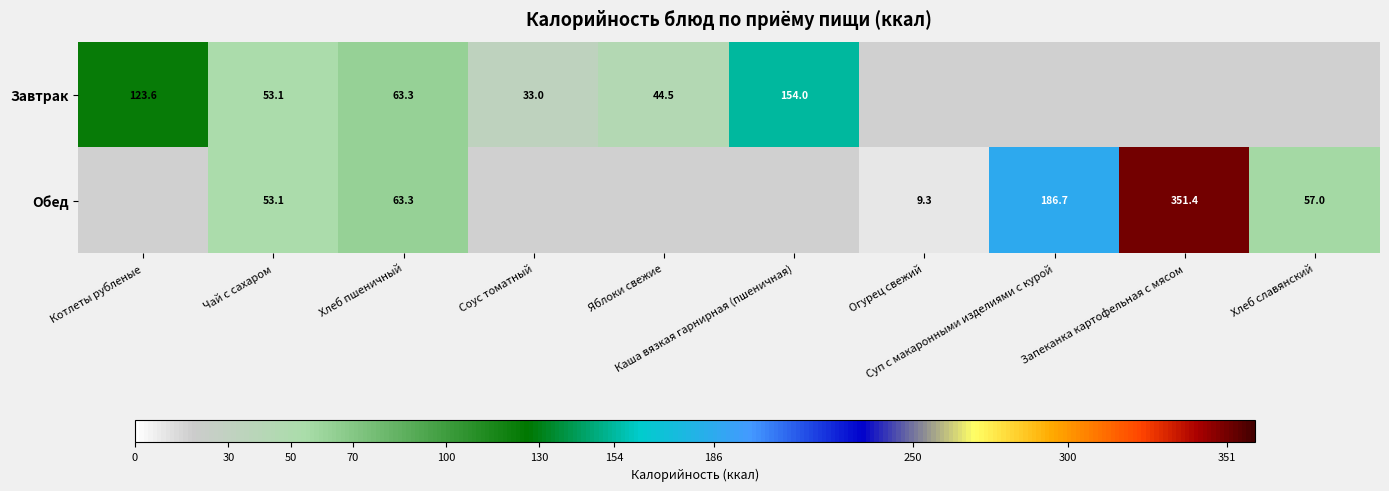

Count the number of categories in the chart.

10